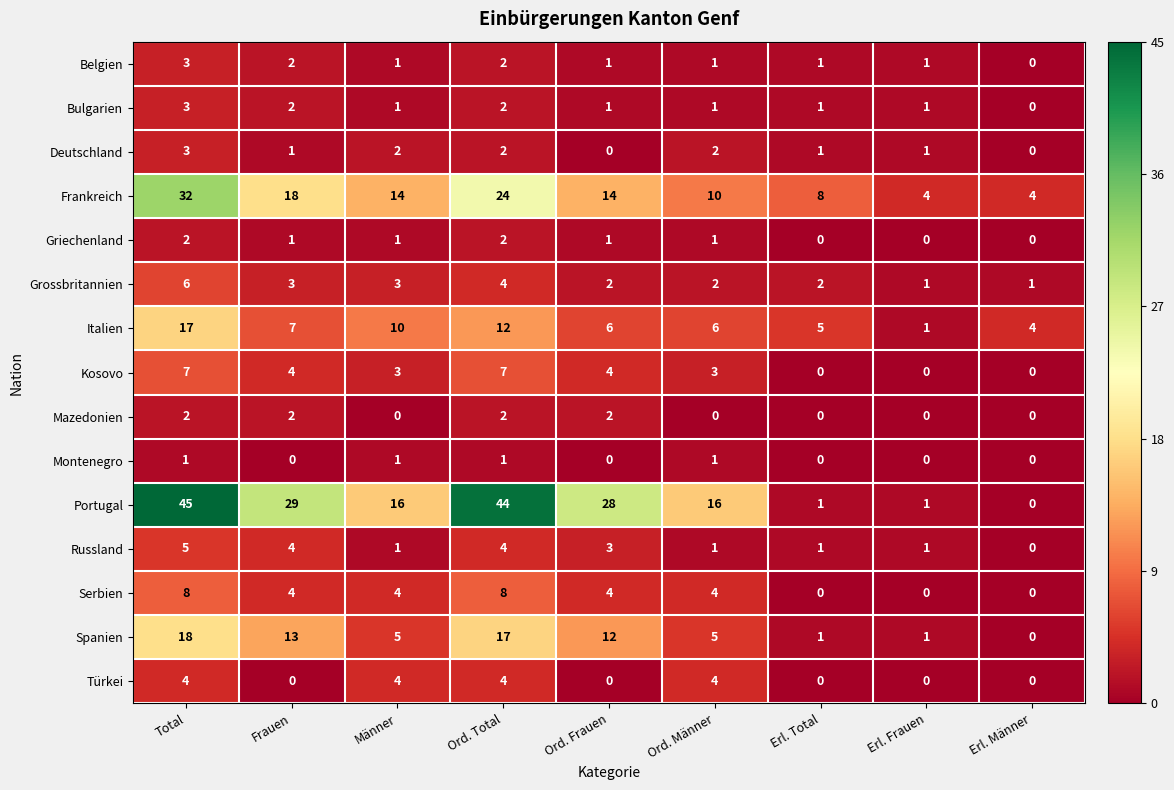

How many series are shown in this chart?

15